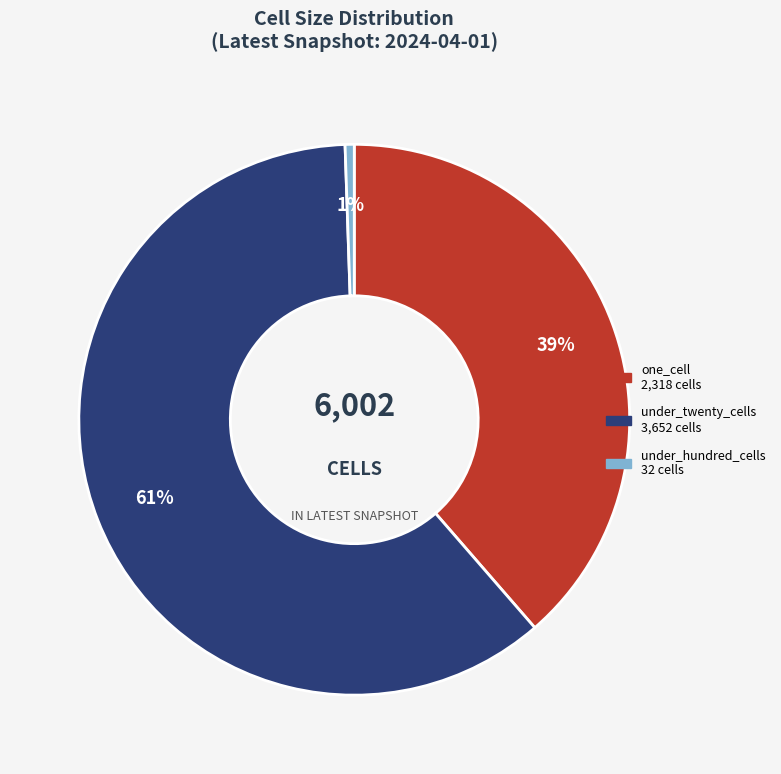

To the nearest percent, what is the average slice percentage?

33%